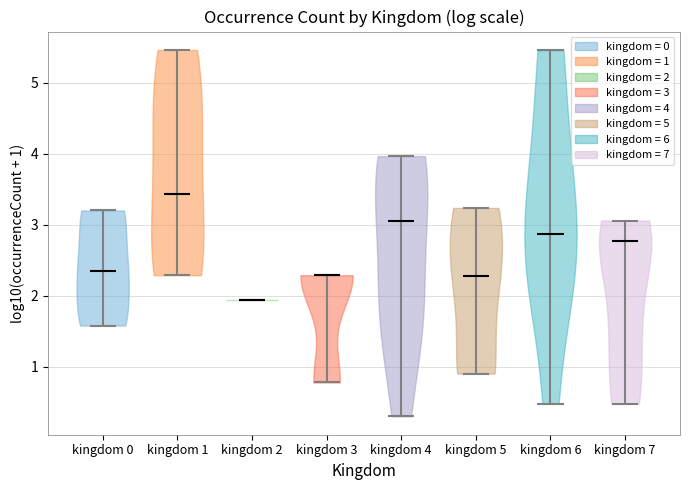

What is the highest point the violin for kingdom 7 reaches on the y-axis? The values are not printed on the chart, so give them approximately, as read against the axis.

3.1